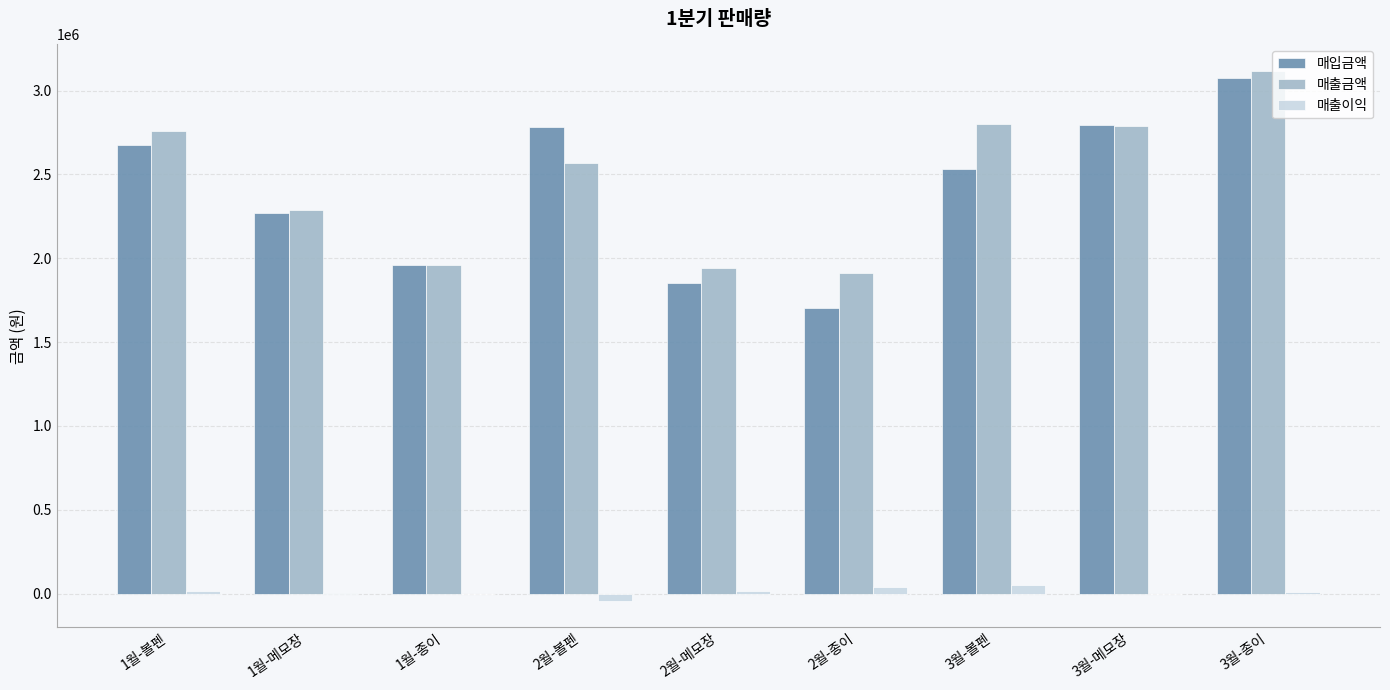

At which label does 매입금액 reach its peak?

3월-종이